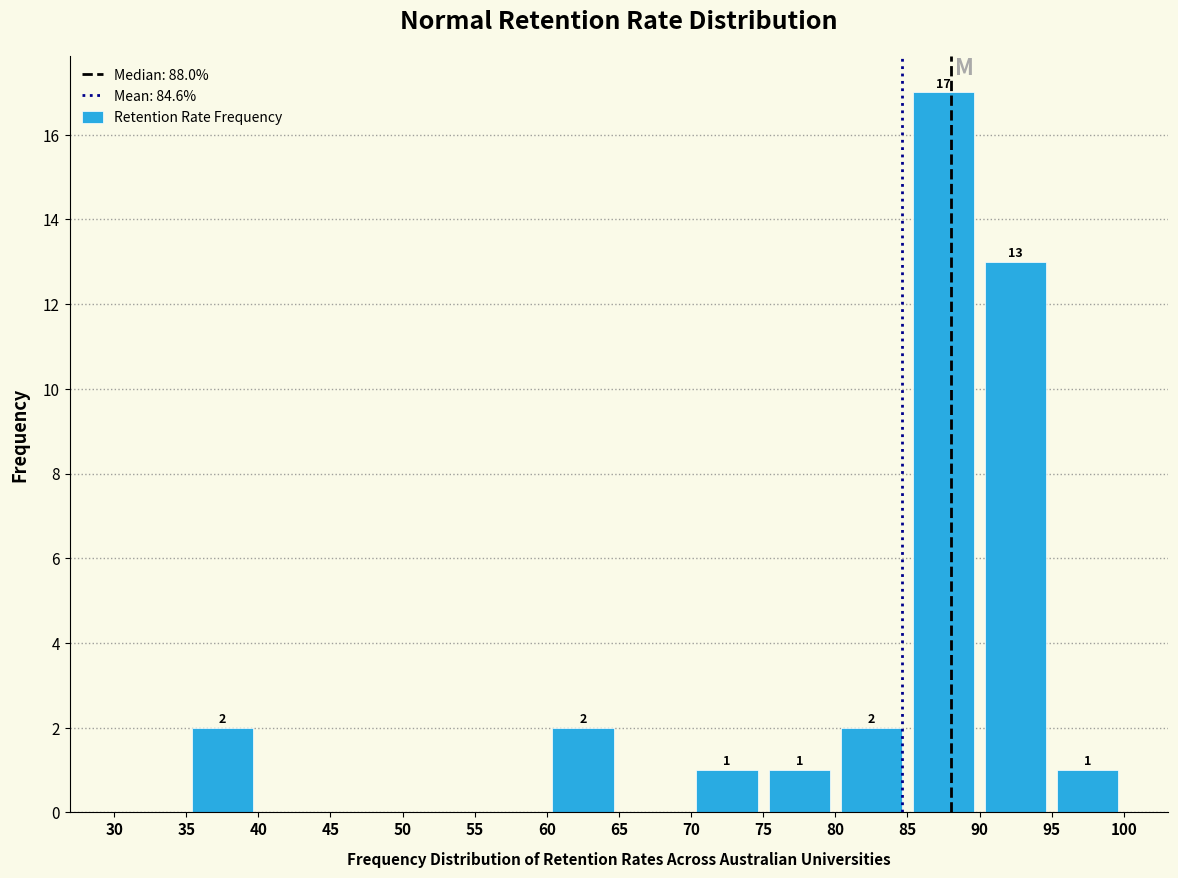

Over which range of the x-axis is the bar tallest?

85 to 90